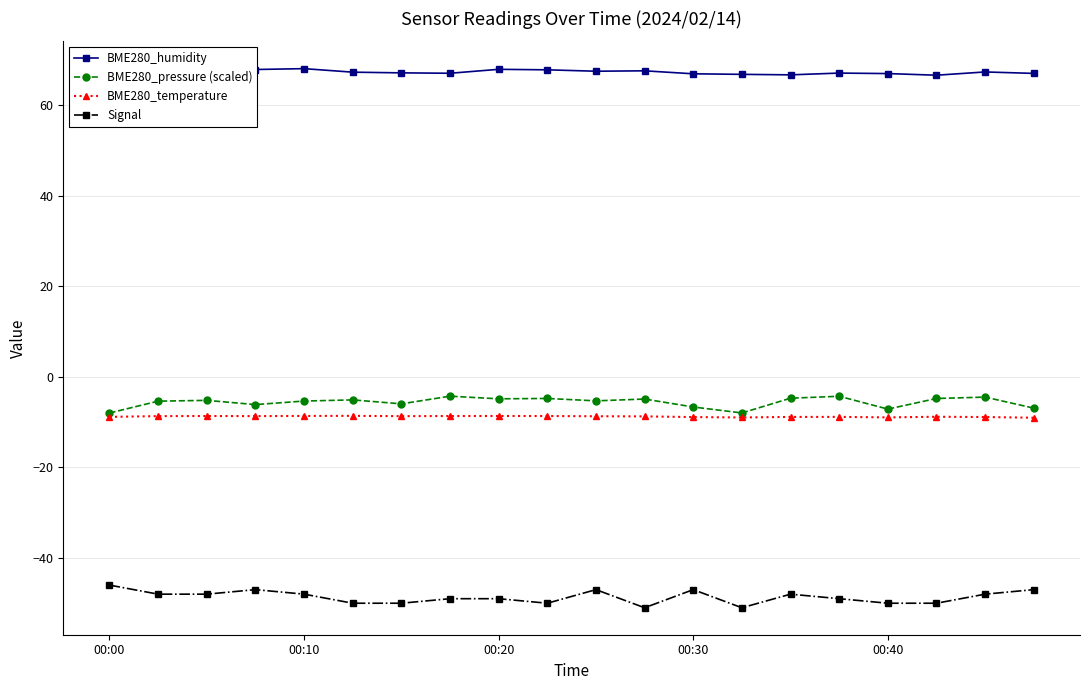

True or false: BME280_humidity and Signal intersect in this chart.

False